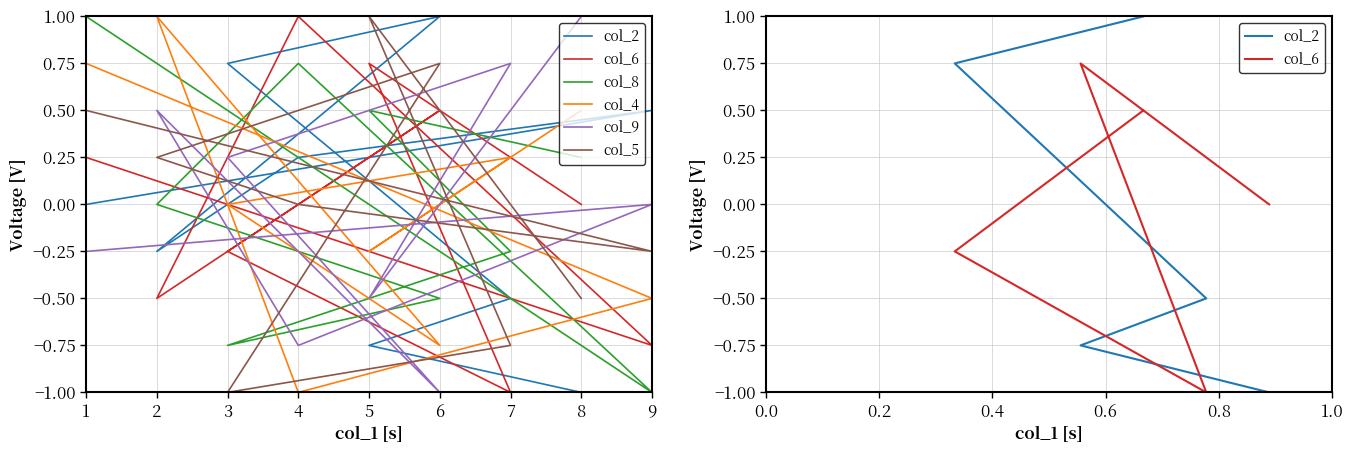

The col_6 series shows -0.4 at 7. True or false?

False